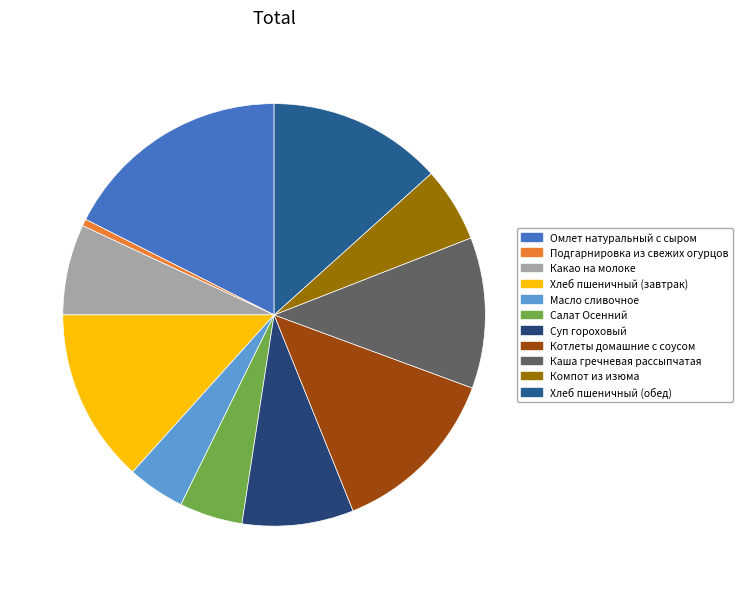

Count the number of slices in the pie.

11